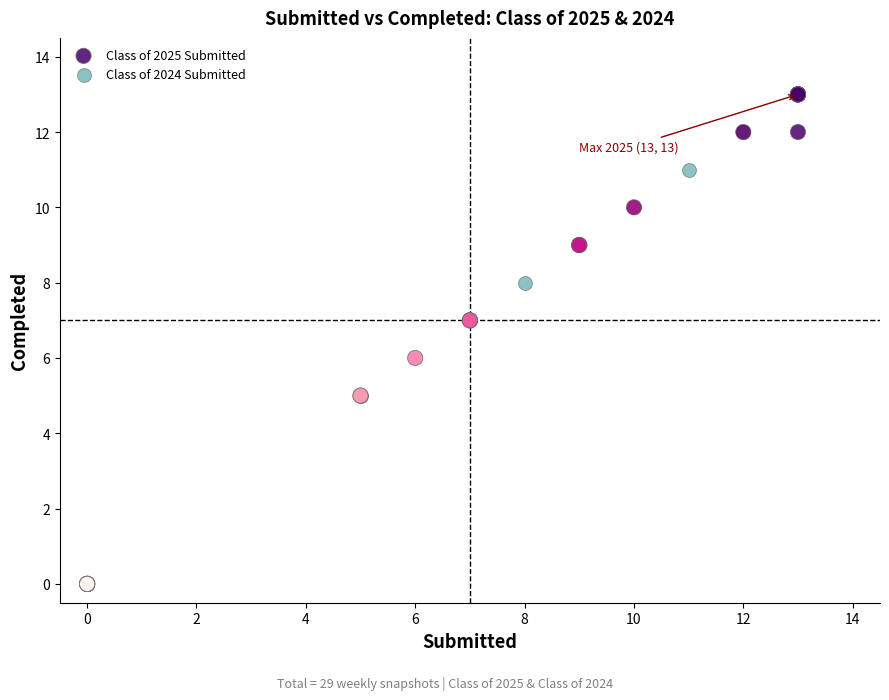

Which series has the largest Y range (max minus min)?

Class of 2025 Submitted